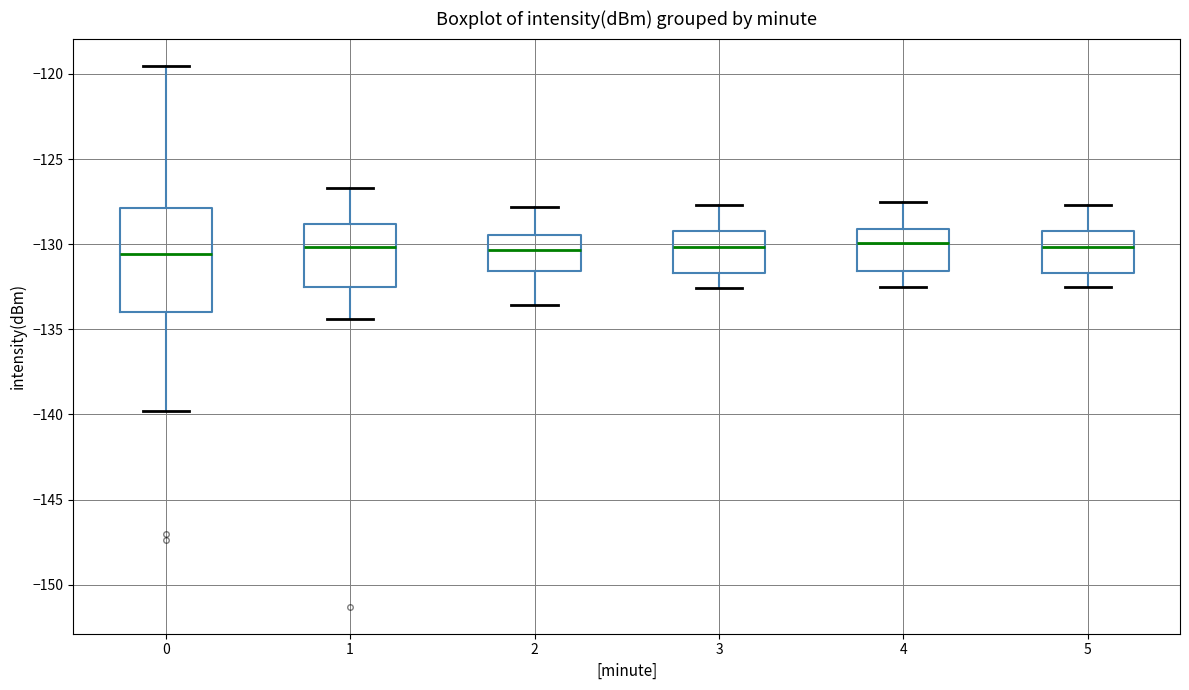

Where does the upper whisker of the box at x = 2 end on the y-axis? The values are not printed on the chart, so give them approximately, as read against the axis.

-128.0